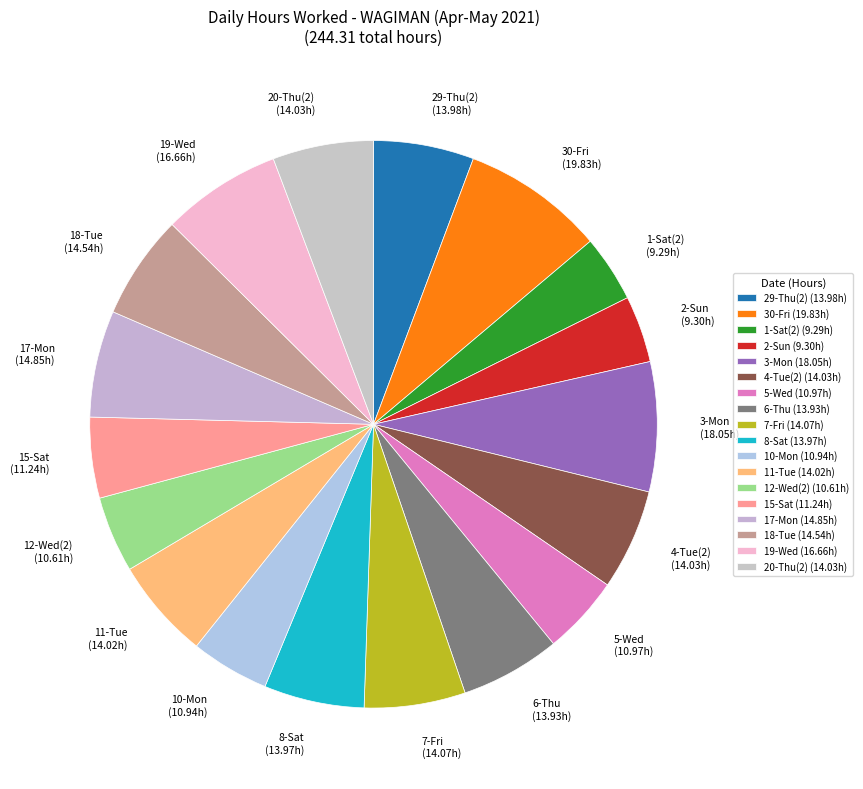

Approximately how many times larger is the value at 29-Thu(2) (13.98h) compared to 10-Mon (10.94h)?

1.3